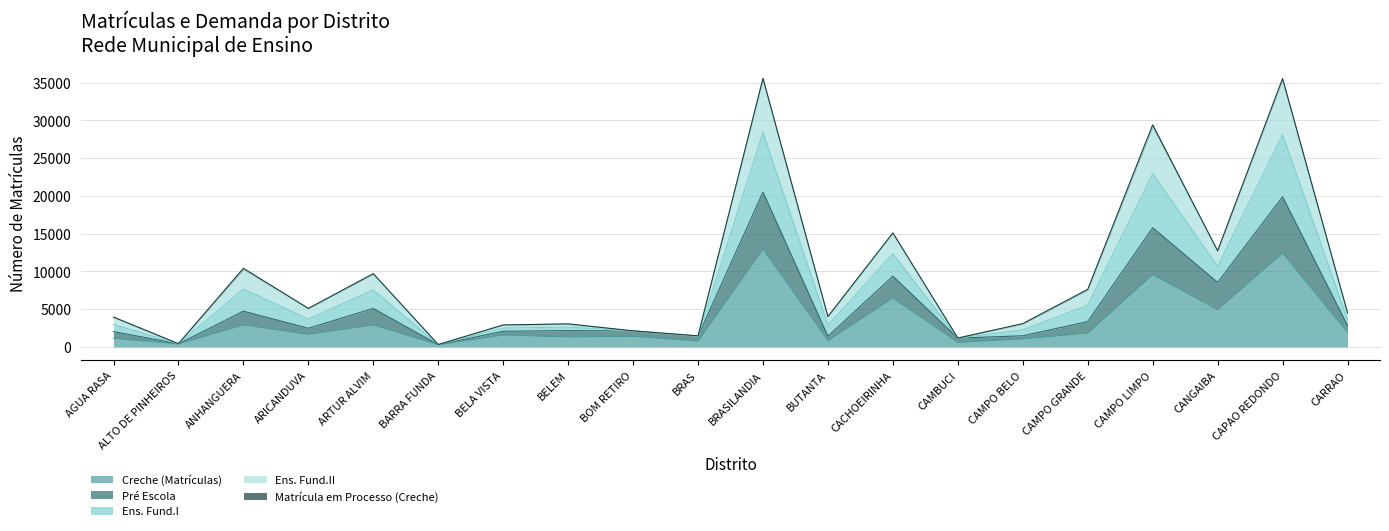

How many values in the Creche (Matrículas) series are below 1680?

10